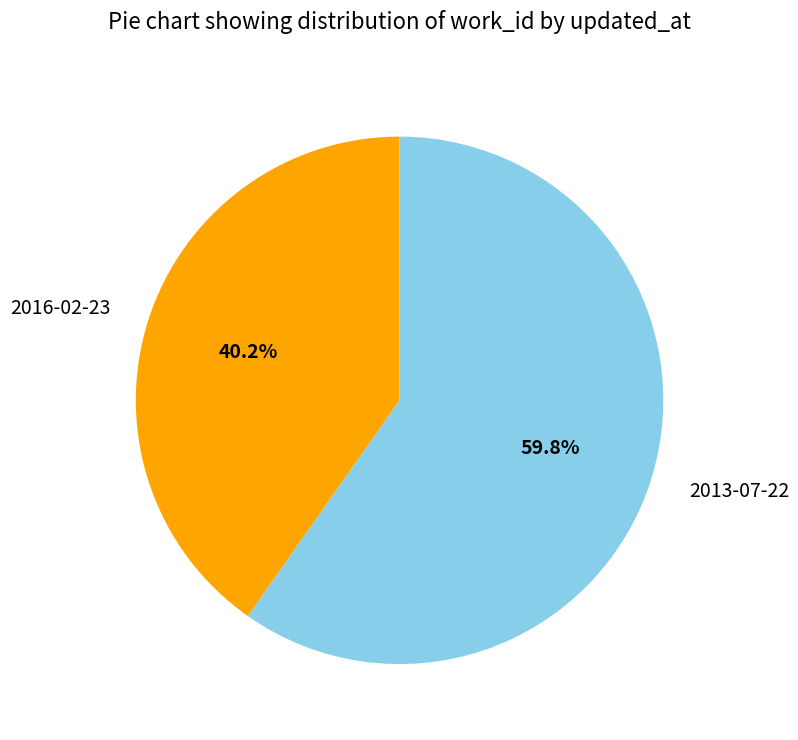

Rank the categories by value from highest to lowest.

2013-07-22, 2016-02-23